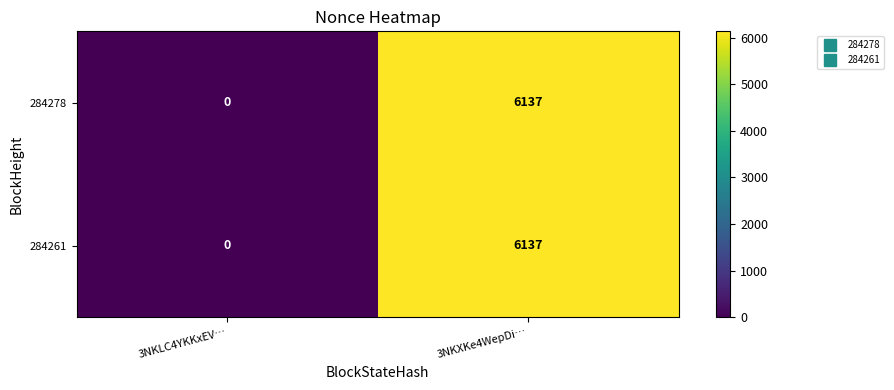

At which category is the sum across all series the highest?

3NKXKe4WepDi…